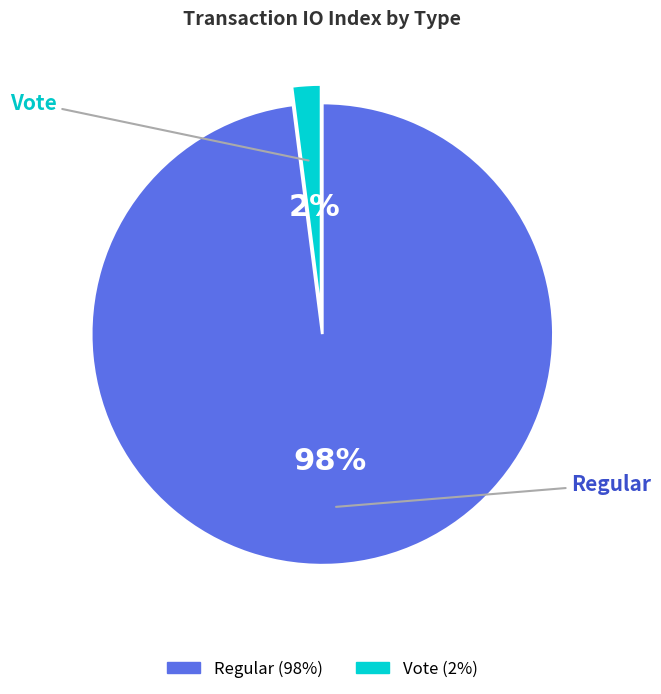

The Regular slice represents 98% of the pie. True or false?

True